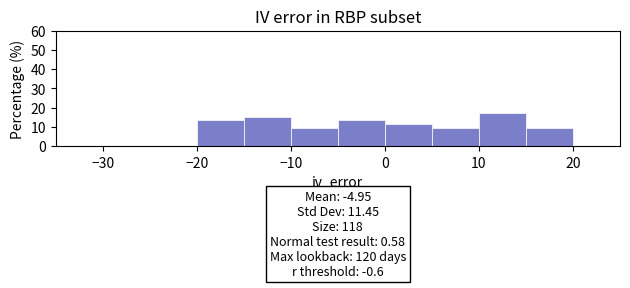

Over which range of the x-axis is the bar tallest?

10 to 15